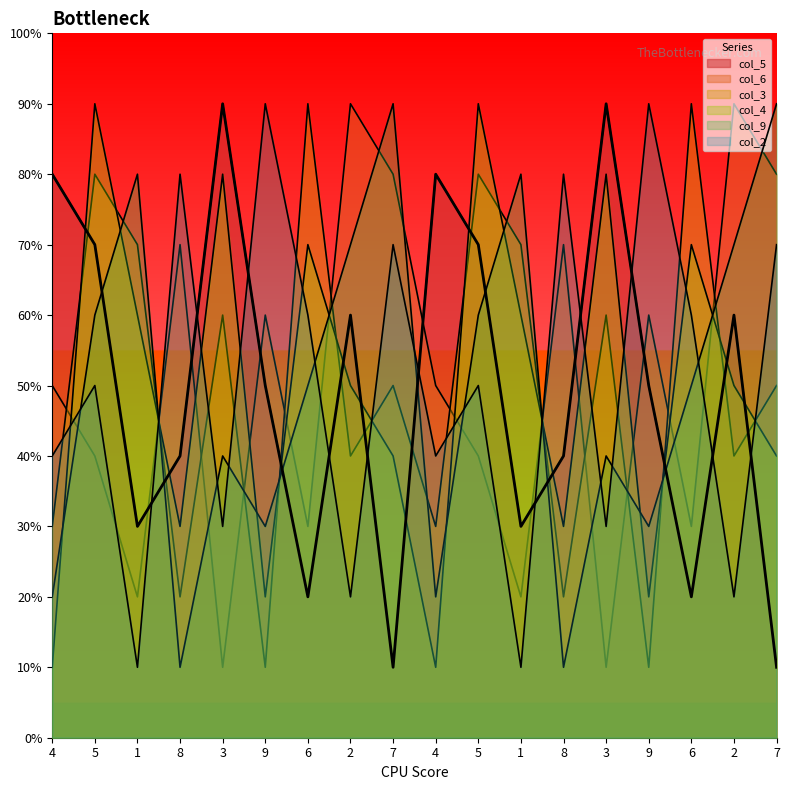

What is the value of the col_9 point at the 9th from the left?

9